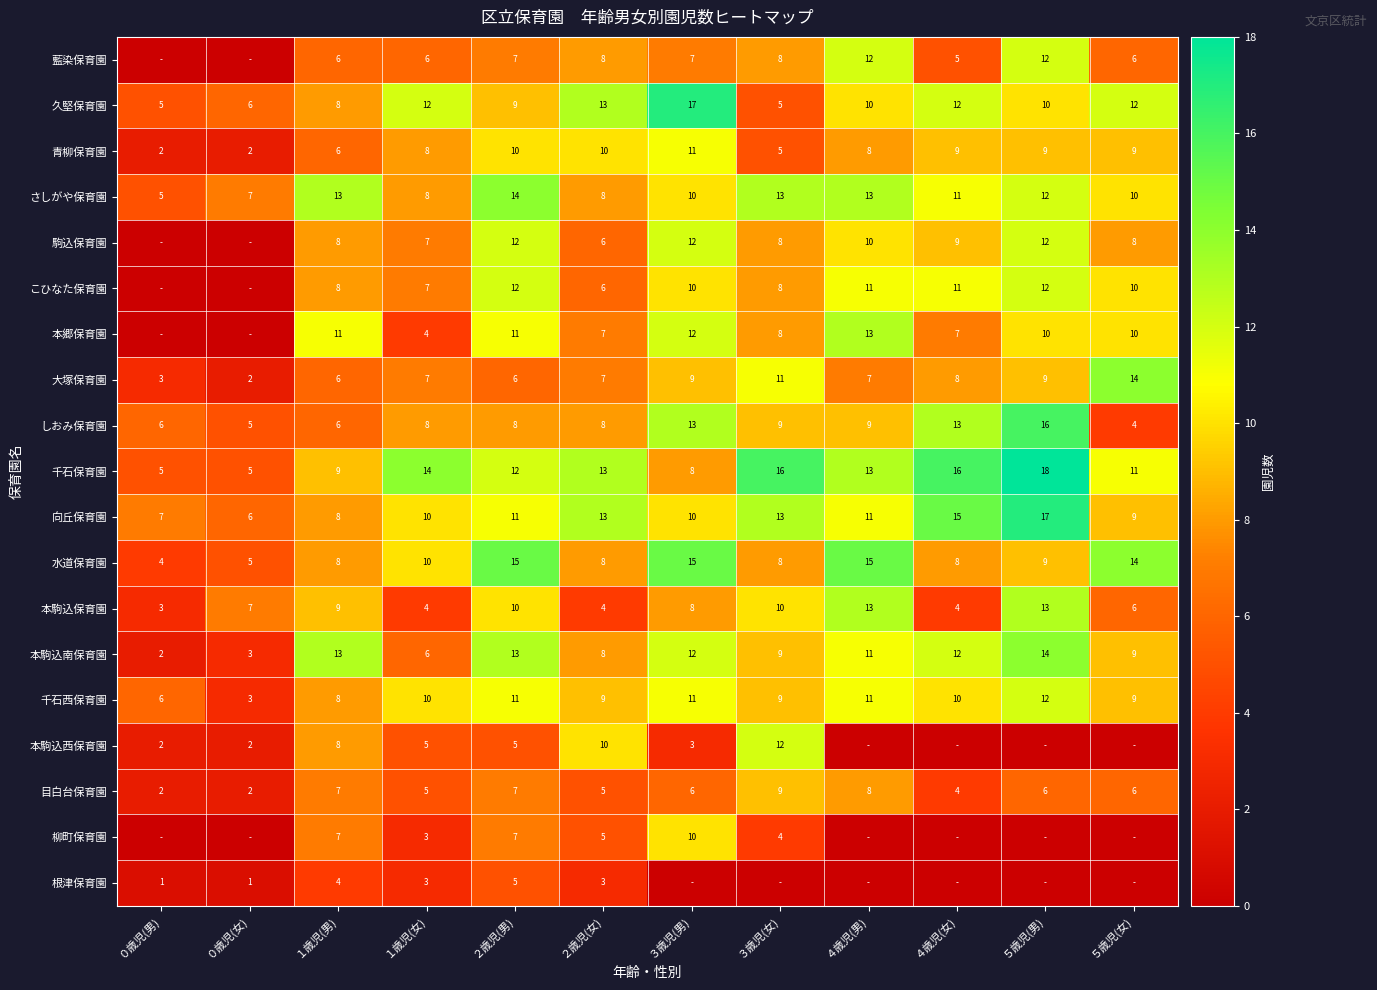

What is the total value across all series at ４歳児(女)?

154